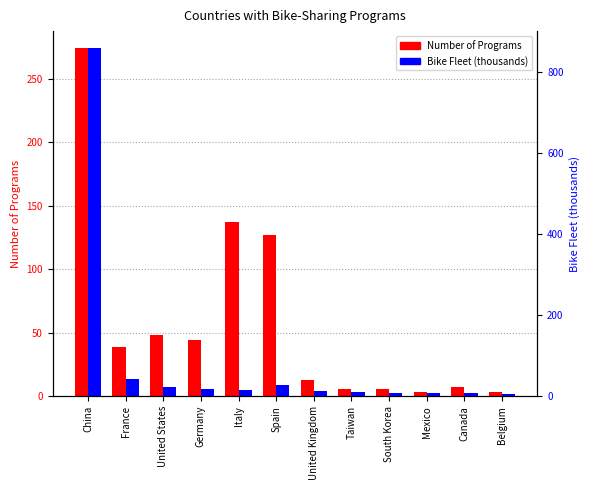

How many values in the Number of Programs series are below 39?

6